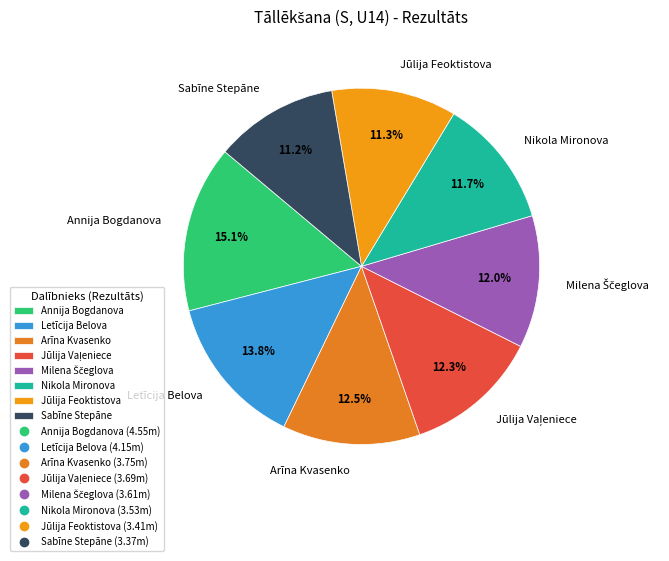

To the nearest percent, what portion does Sabīne Stepāne represent?

11%